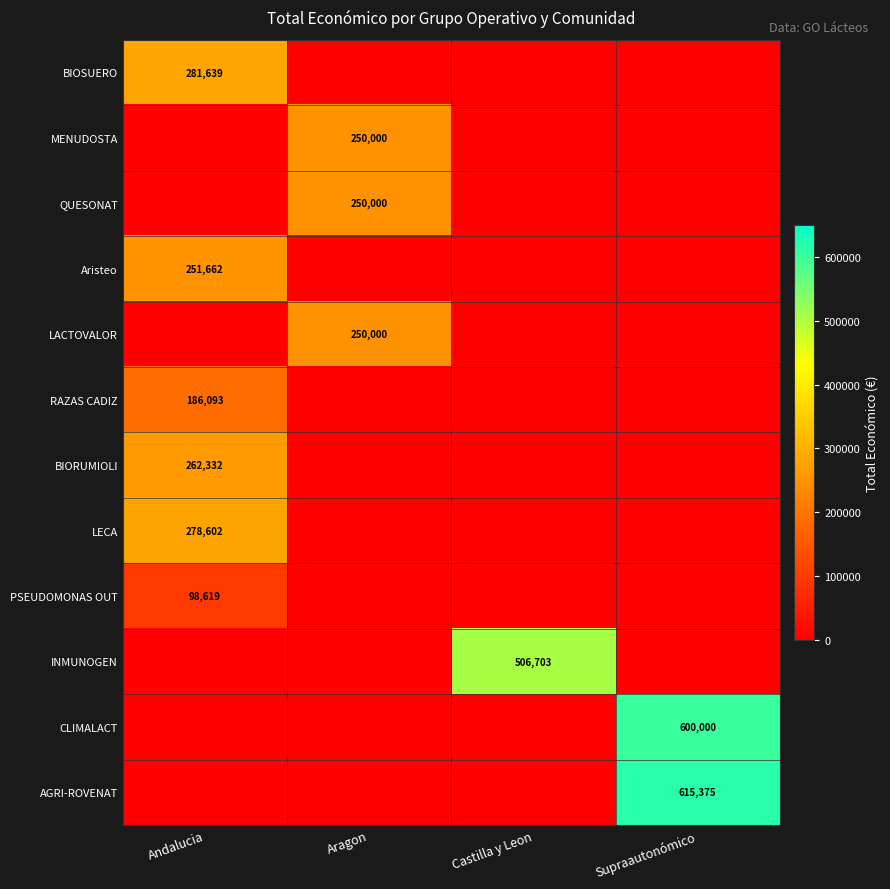

What is the difference between the highest and lowest values at Castilla y Leon?

506703